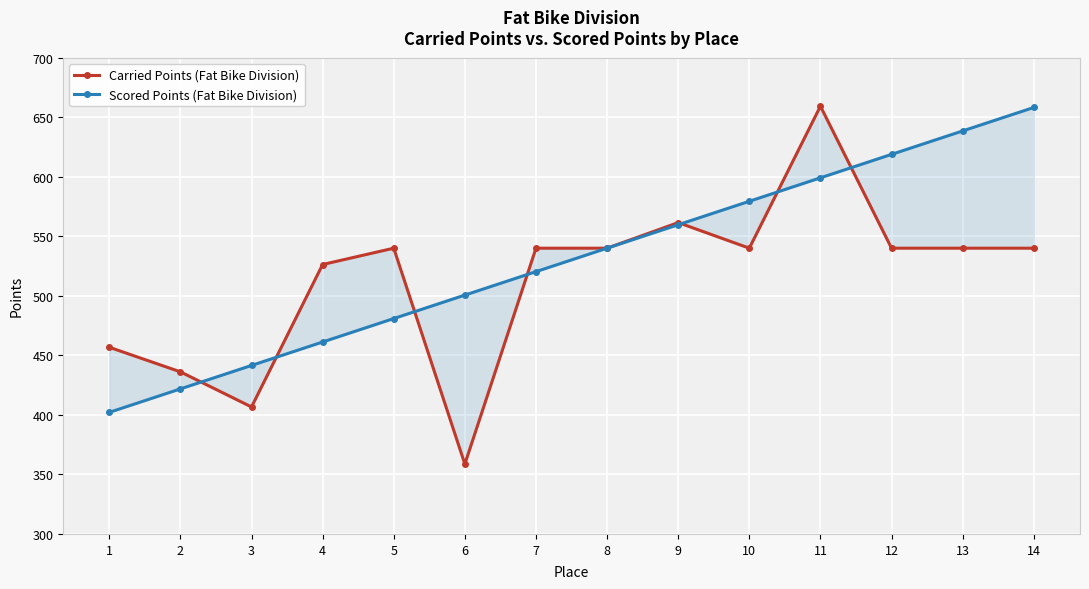

The value of Carried Points (Fat Bike Division) at 5 is 540.0. True or false?

True